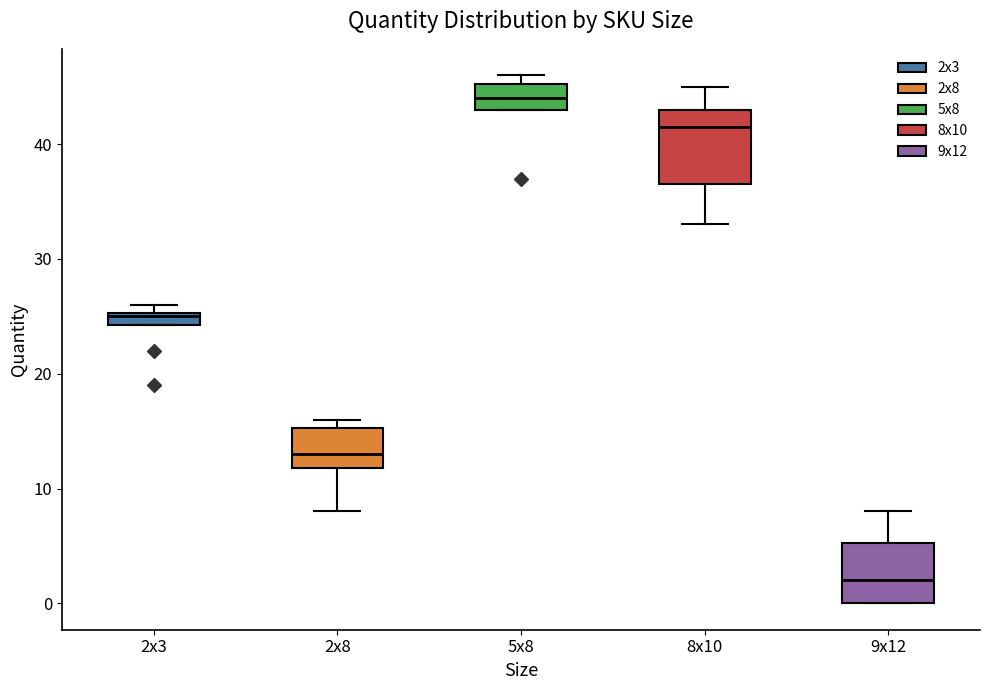

Which box's median line is the lowest?

9x12